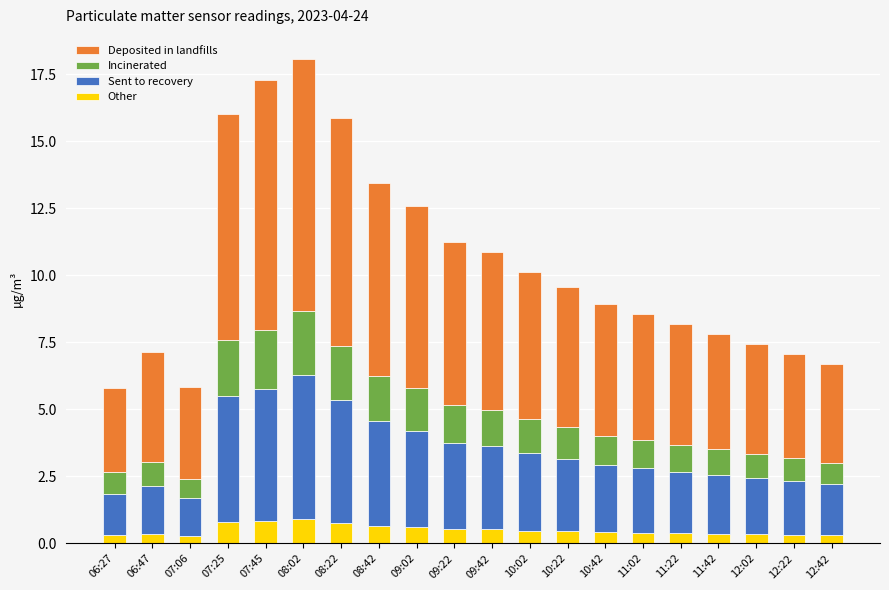

Is it true that Other equals 0.8 at 07:25?

True